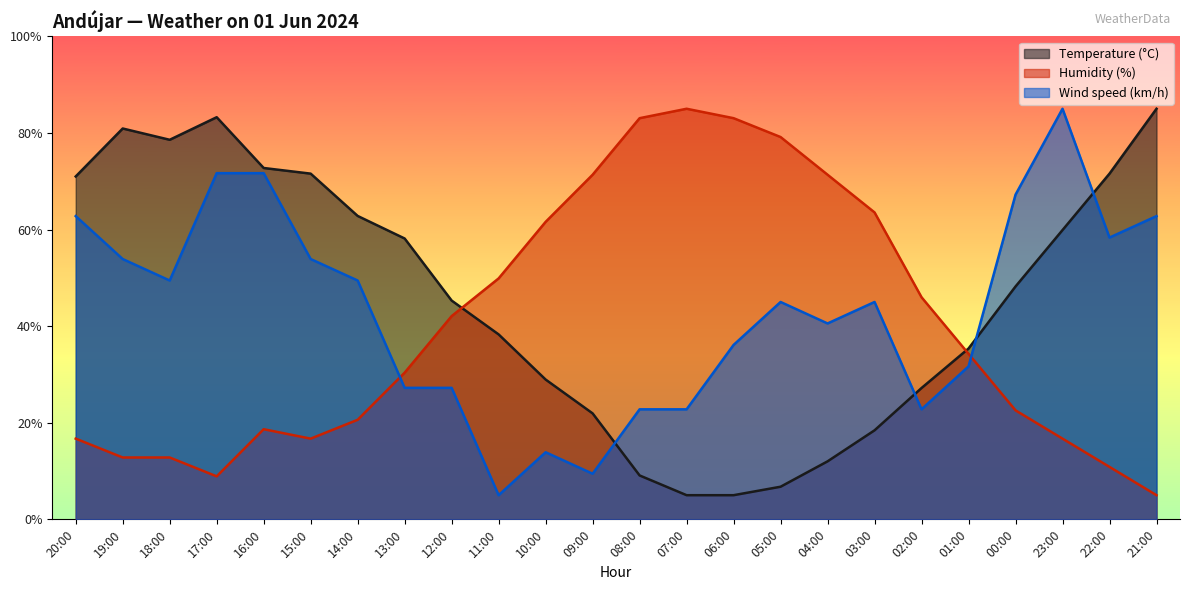

How many data points does each series have?

24